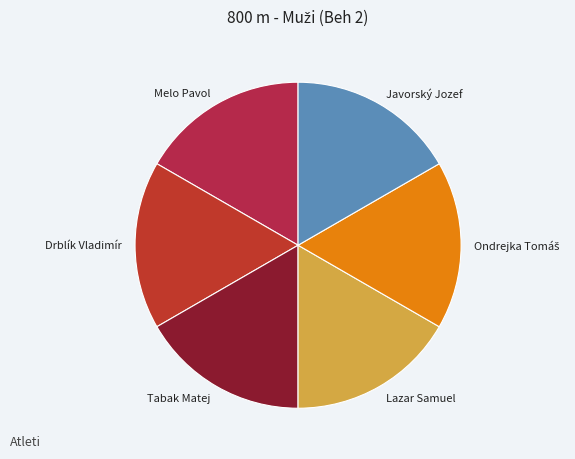

How many slices are in this pie chart?

6